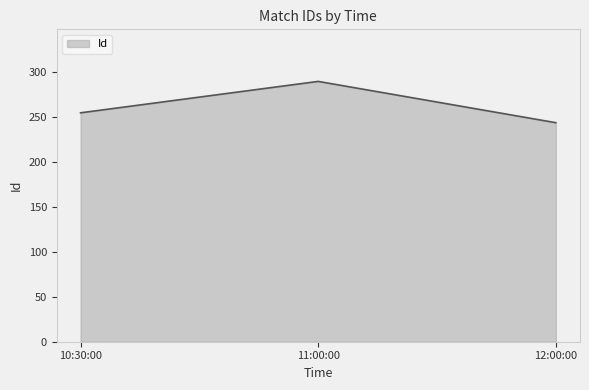

Does the chart display data point markers on the line(s)?

No